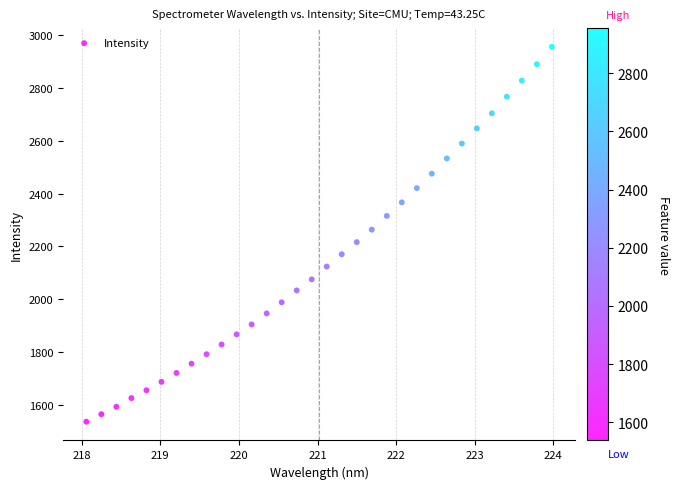

What is the range of X values (max minus min)?

5.9